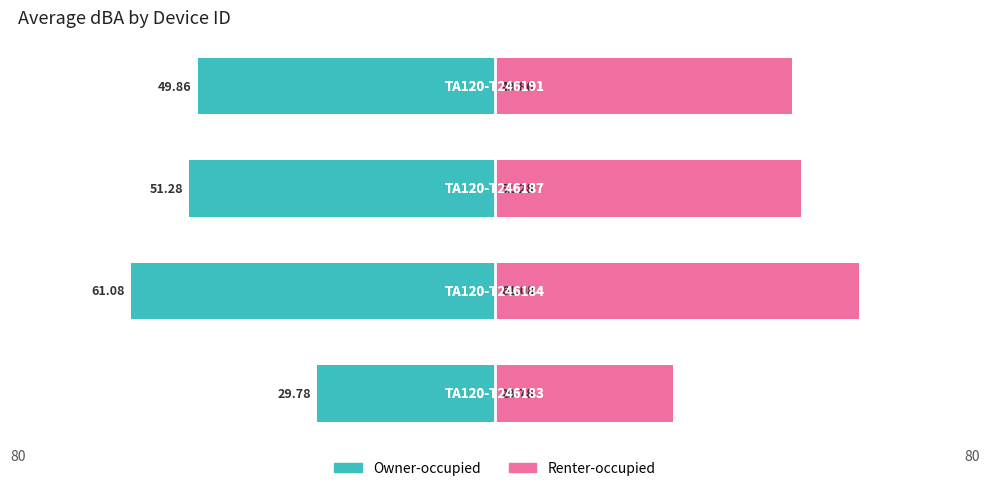

Which series has the widest spread of values?

Owner-occupied